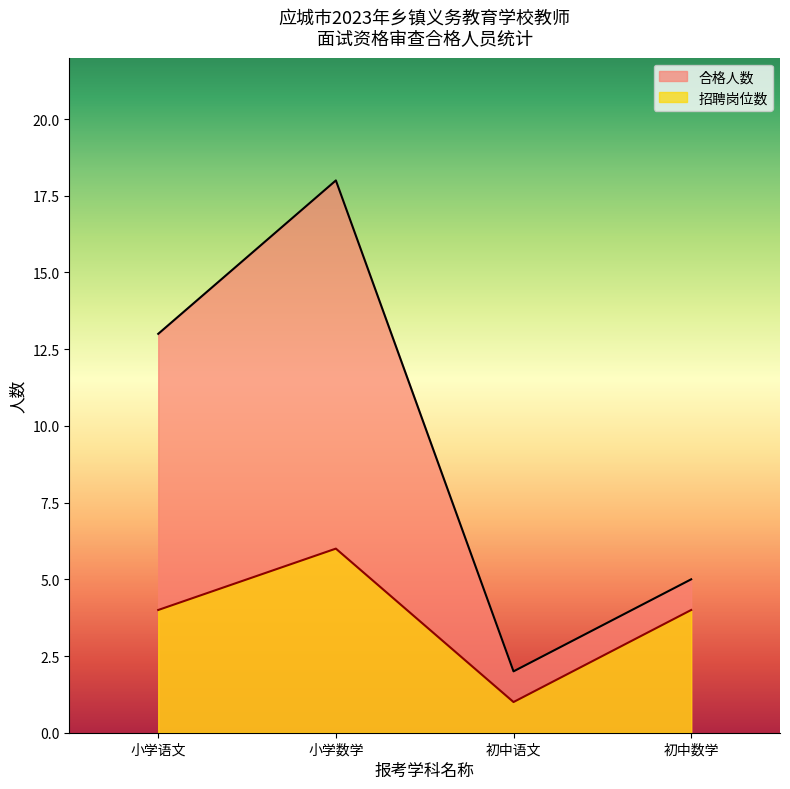

Which category has the highest value across all series?

小学数学